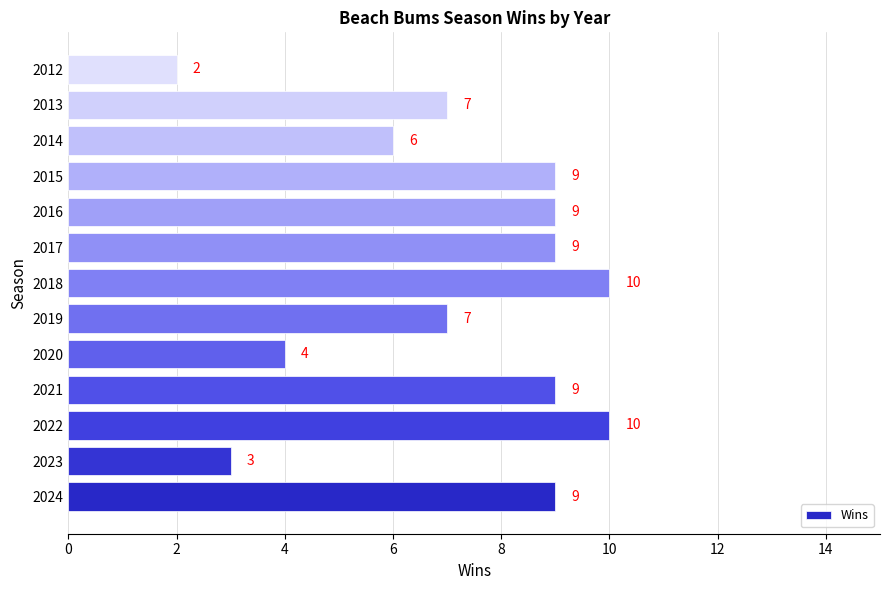

What is the greatest value displayed?

10